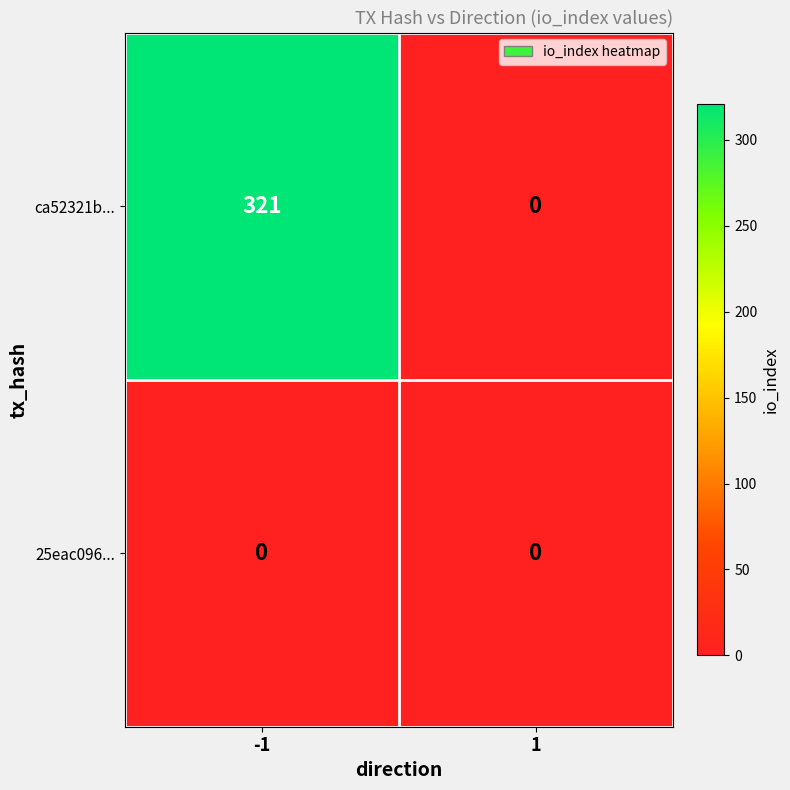

Reading right to left, list all the values displayed in this chart.

ca52321b...: 0	321
25eac096...: 0	0